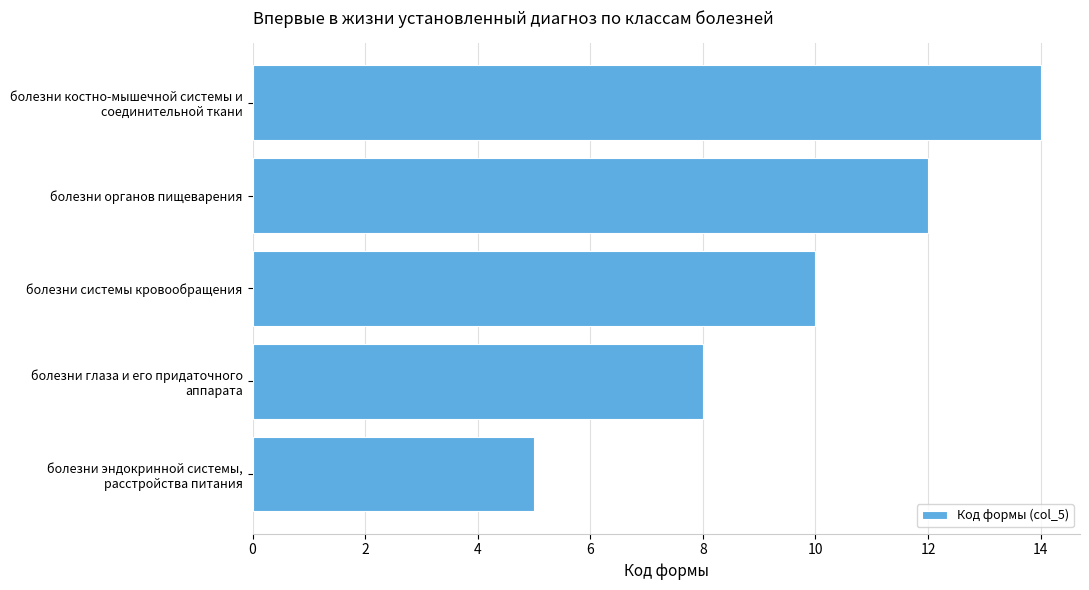

What is the ratio of the value at болезни системы кровообращения to the value at болезни органов пищеварения?

0.8